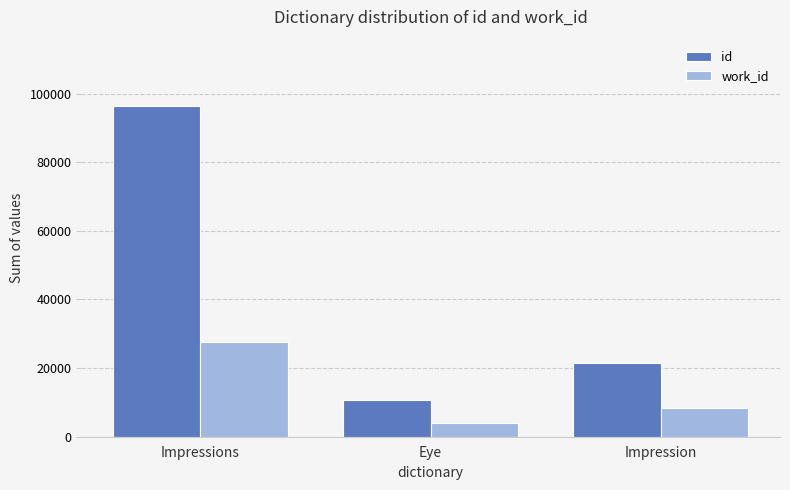

What is the difference between the maximum and minimum values in the work_id series?

23342